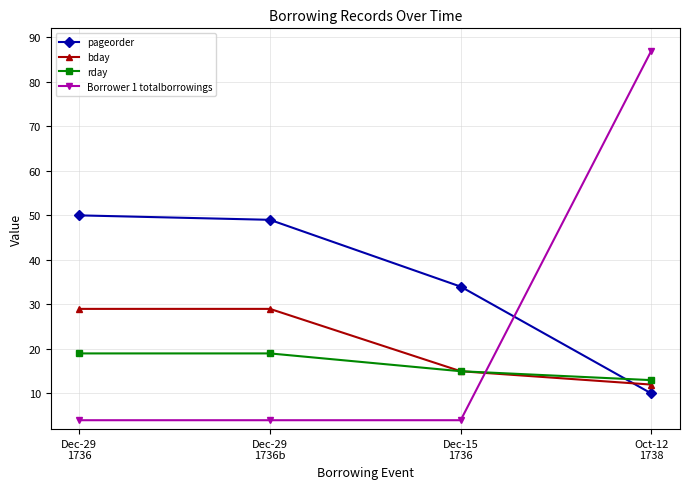

How many values in the pageorder series are below 49?

2